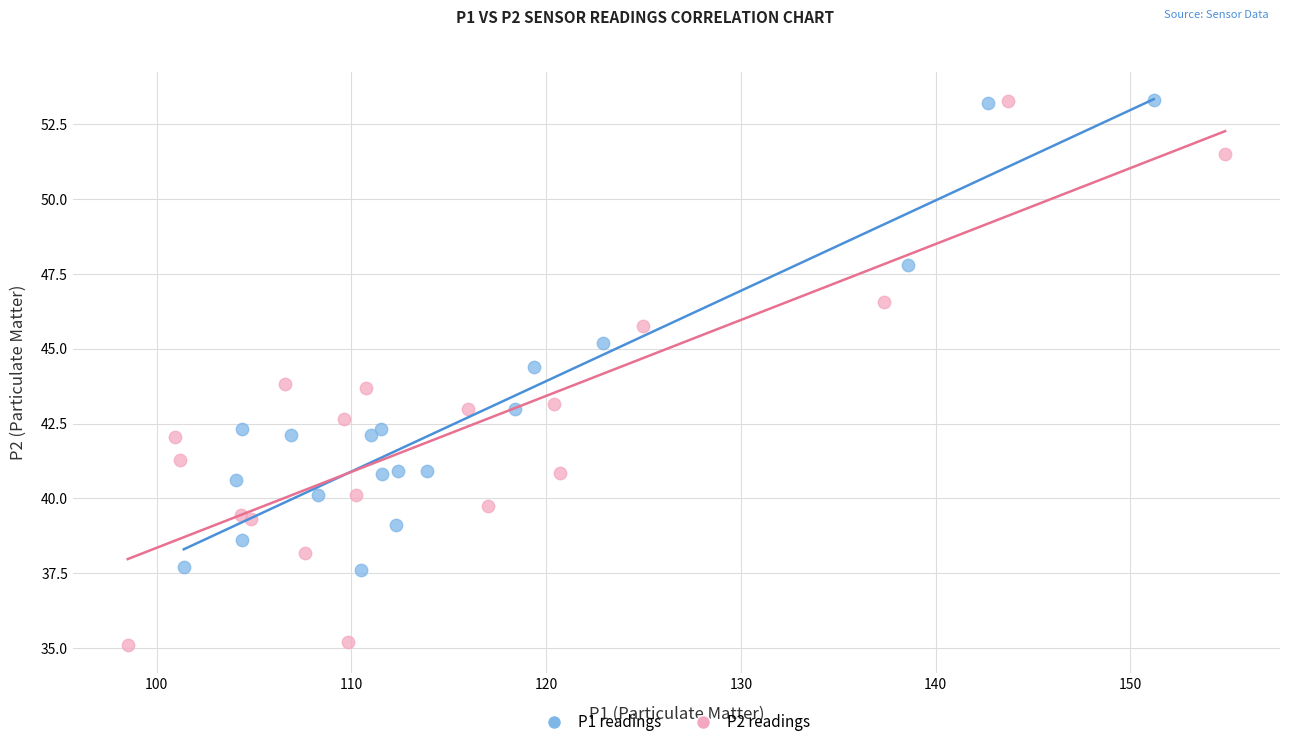

Which series contains the lowest Y value?

P2 readings